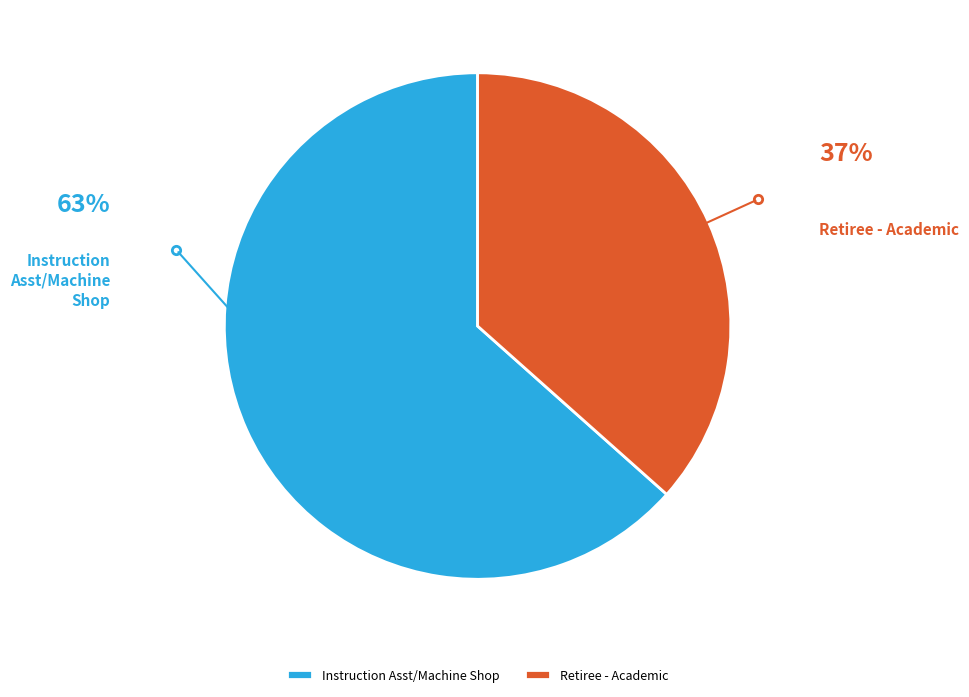

Combined, do Retiree - Academic and Instruction Asst/Machine Shop account for over 50%?

Yes